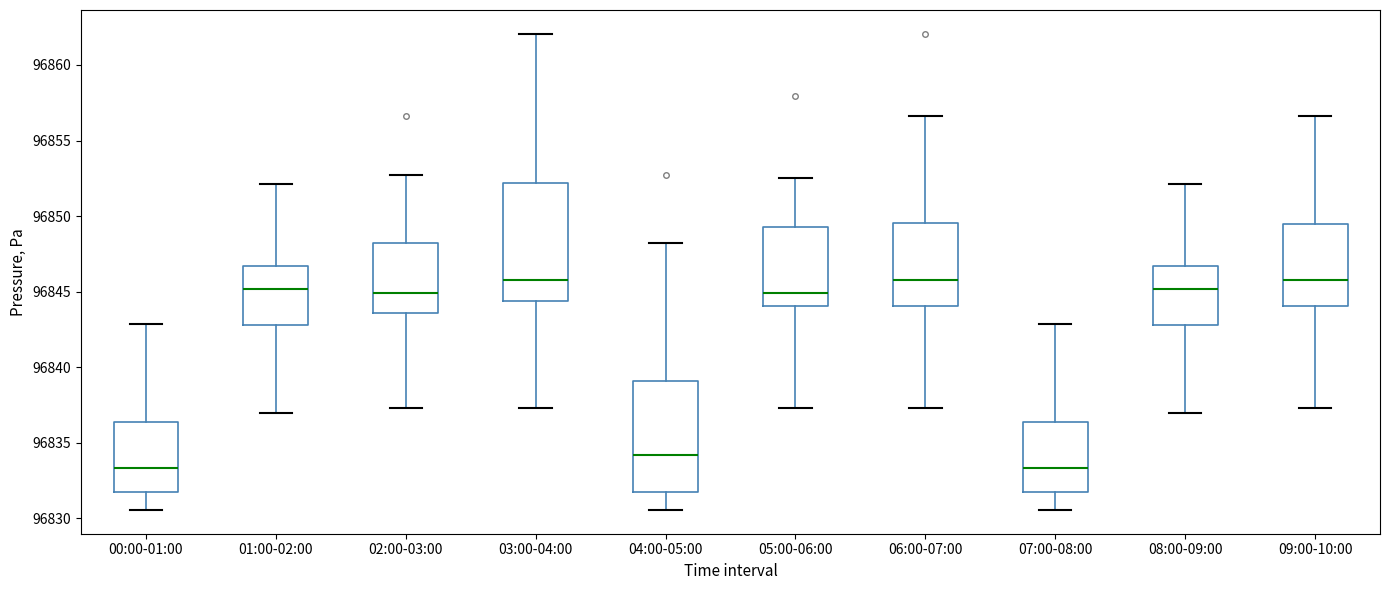

Reading left to right, transcribe this box plot: for each box, give where its median line is, the range the box spans, and where its two whiskers end, as read against the y-axis. The values are not printed on the chart, so give them approximately, as read against the axis.

00:00-01:00: median 96833.5, box 96832.0 to 96836.5, whiskers 96830.5 to 96843.0
01:00-02:00: median 96845.0, box 96843.0 to 96846.5, whiskers 96837.0 to 96852.0
02:00-03:00: median 96845.0, box 96843.5 to 96848.5, whiskers 96837.5 to 96853.0
03:00-04:00: median 96846.0, box 96844.5 to 96852.0, whiskers 96837.5 to 96862.0
04:00-05:00: median 96834.0, box 96832.0 to 96839.0, whiskers 96830.5 to 96848.0
05:00-06:00: median 96845.0, box 96844.0 to 96849.5, whiskers 96837.5 to 96852.5
06:00-07:00: median 96846.0, box 96844.0 to 96849.5, whiskers 96837.5 to 96856.5
07:00-08:00: median 96833.5, box 96832.0 to 96836.5, whiskers 96830.5 to 96843.0
08:00-09:00: median 96845.0, box 96843.0 to 96846.5, whiskers 96837.0 to 96852.0
09:00-10:00: median 96846.0, box 96844.0 to 96849.5, whiskers 96837.5 to 96856.5